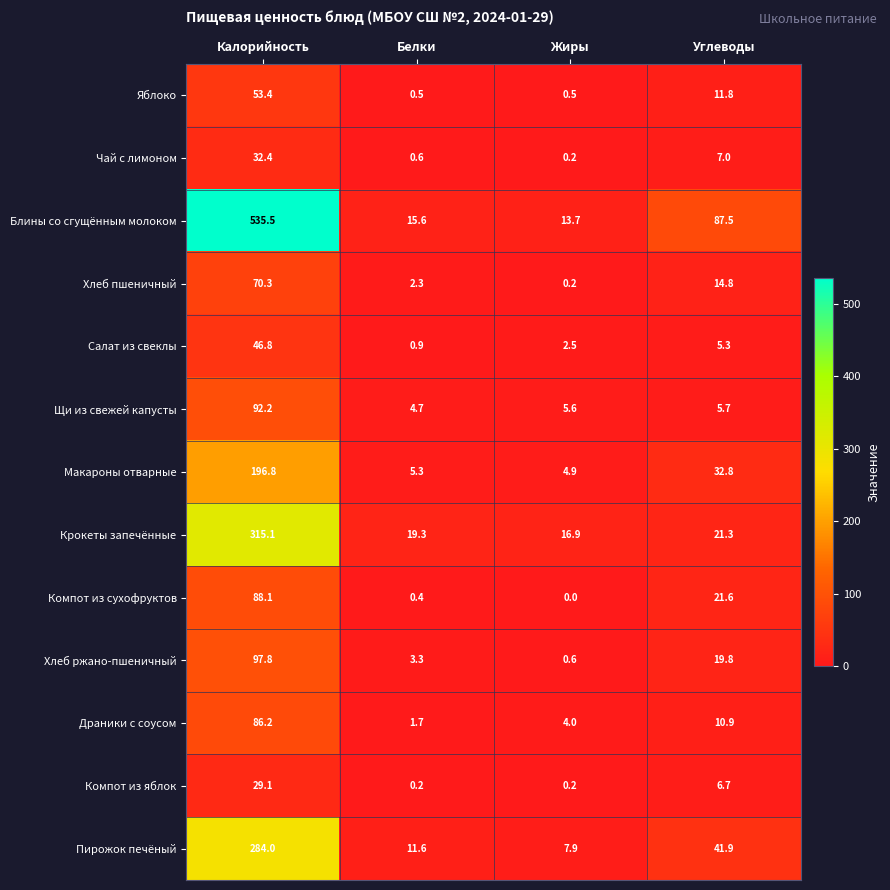

Read the Макароны отварные value at Углеводы.

32.8